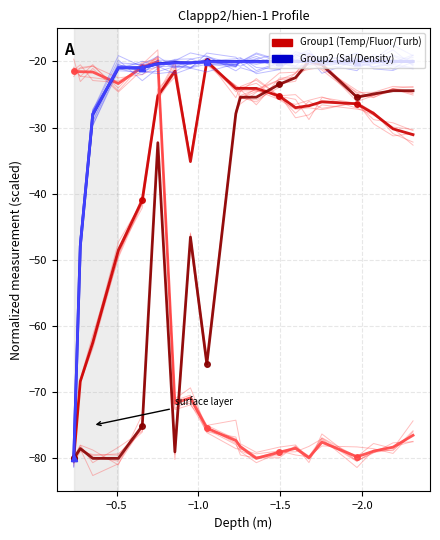

After their last crossing, which series has the higher values: Density or Turbidity?

Density